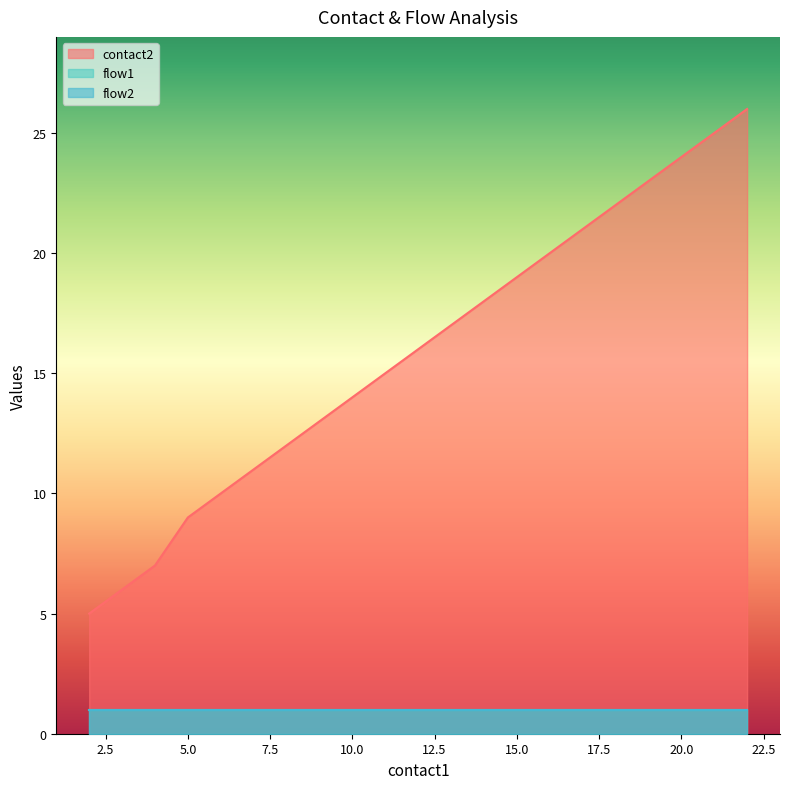

What is the minimum value shown in the chart?

1